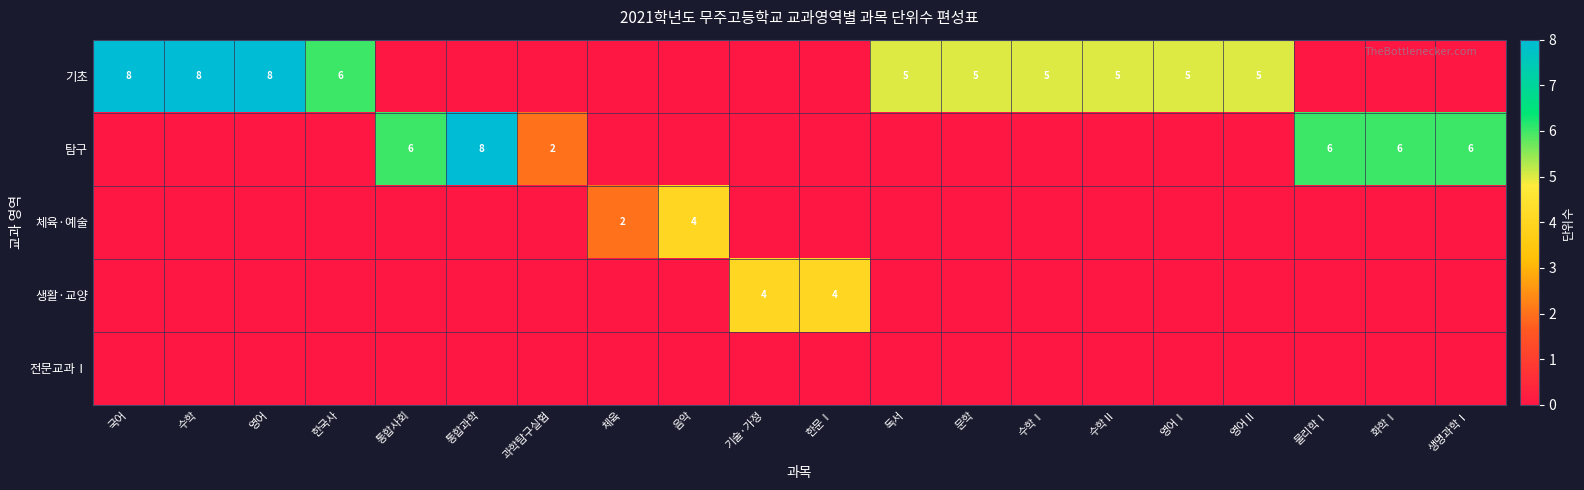

The 기초 series shows 5 at 수학Ⅰ. True or false?

True